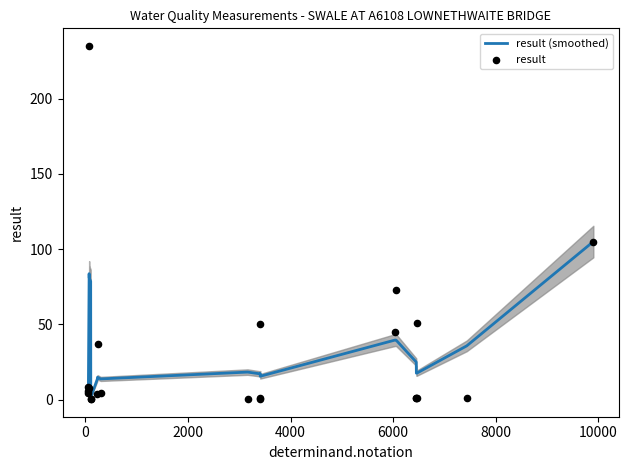

Which series contains the lowest Y value?

result